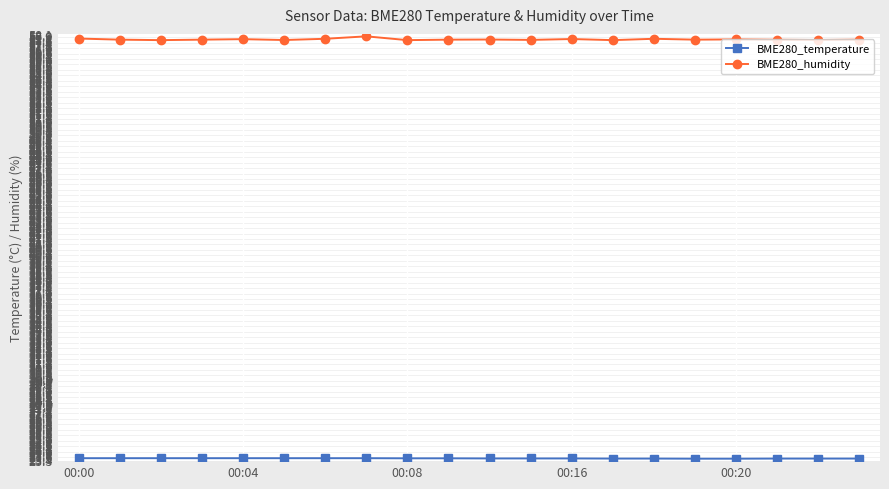

Which series has the largest range (max minus min)?

BME280_humidity